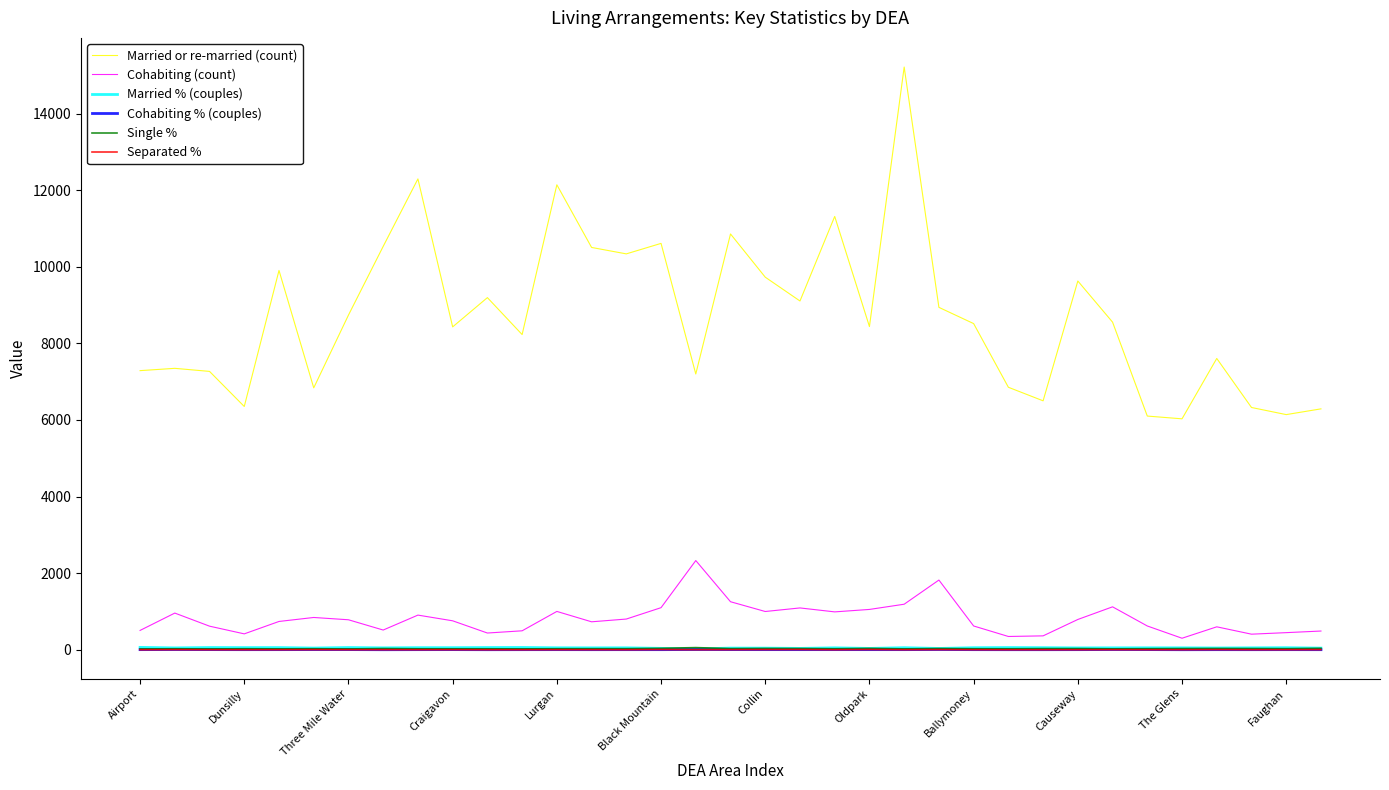

True or false: Separated % and Married or re-married (count) cross at least once.

False